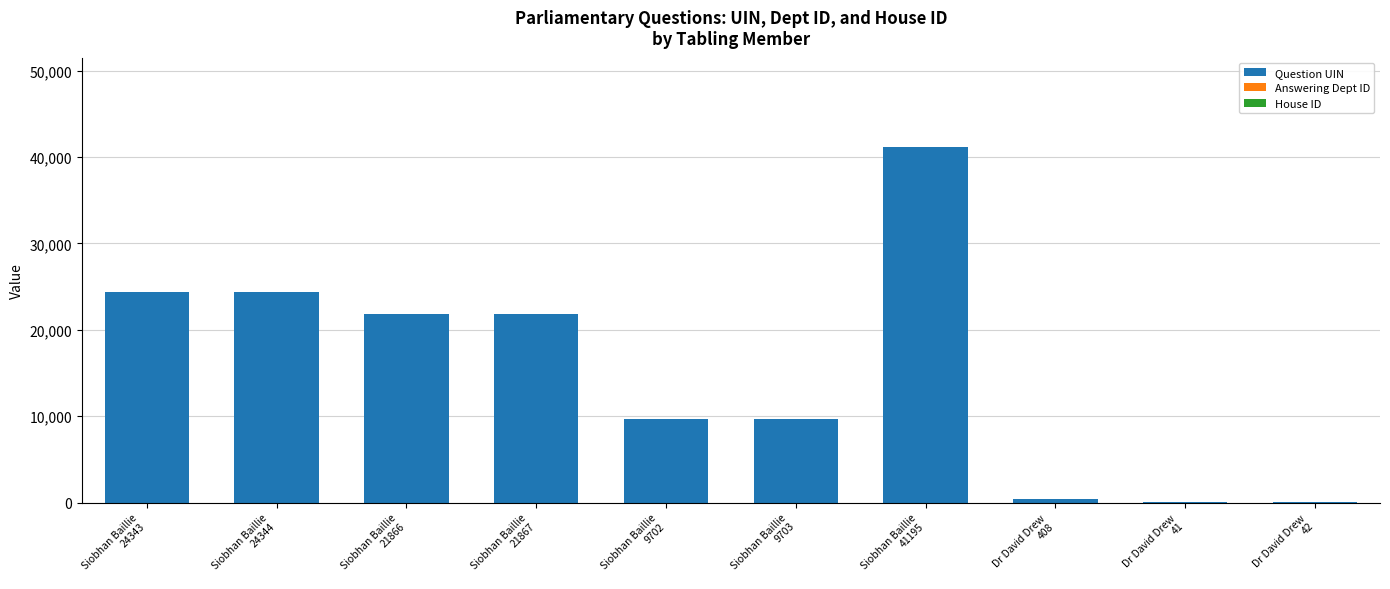

What is the highest value of the Question UIN series?

41195